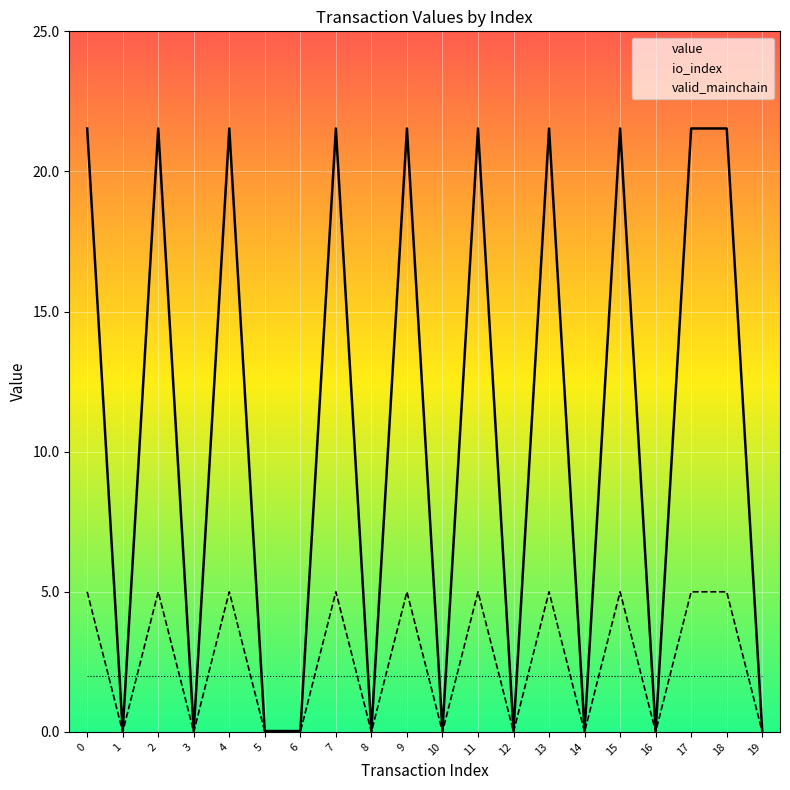

Where is value nearest to the value 10?

1